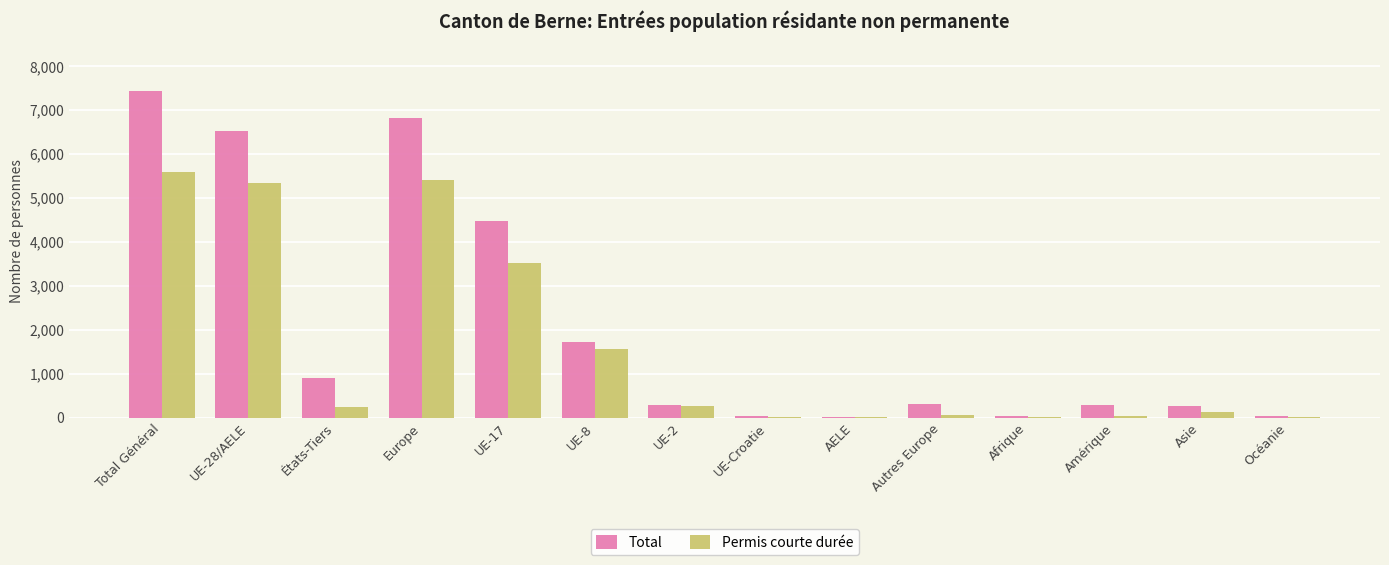

Which series has the largest total across all categories?

Total